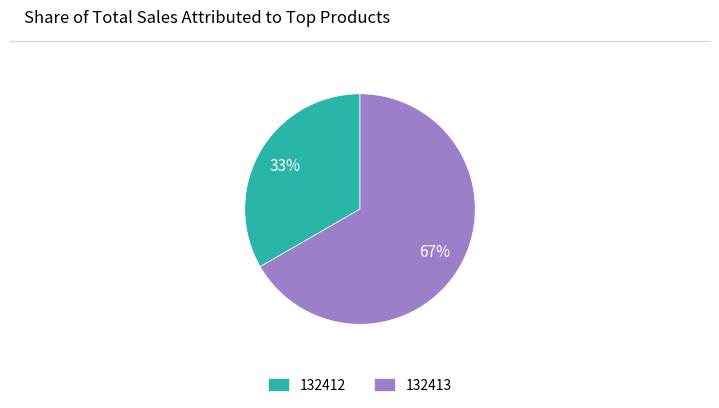

Which category has the biggest portion of the pie?

132413